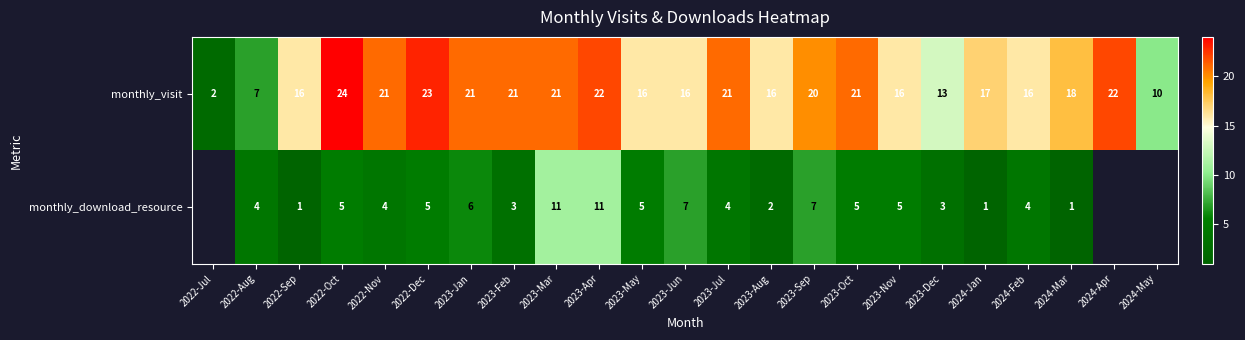

What is the highest value of the monthly_visit series?

24